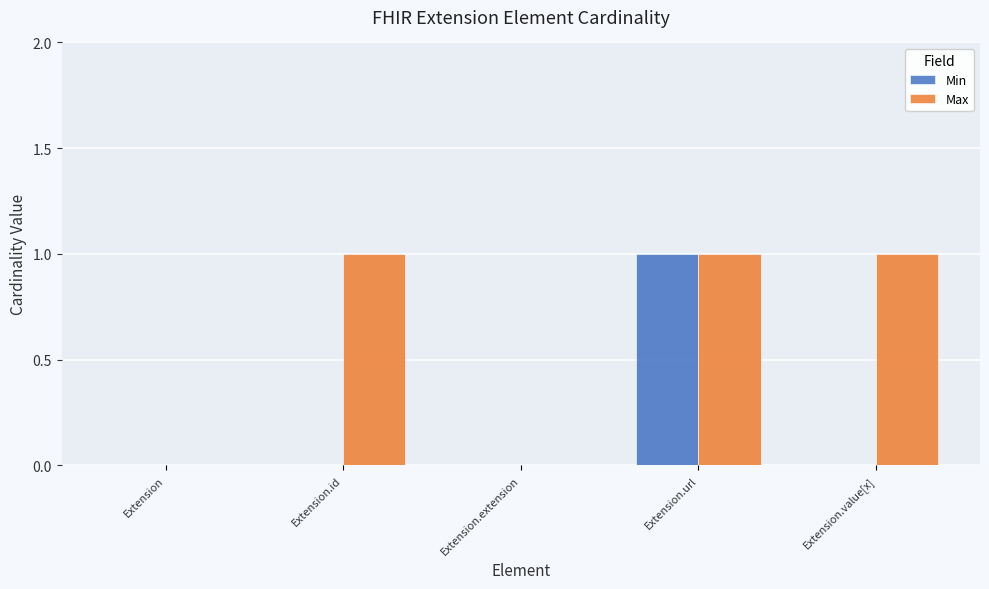

Reading right to left, transcribe all the data shown in this chart.

Min: 0	1	0	0	0
Max: 1	1	0	1	0